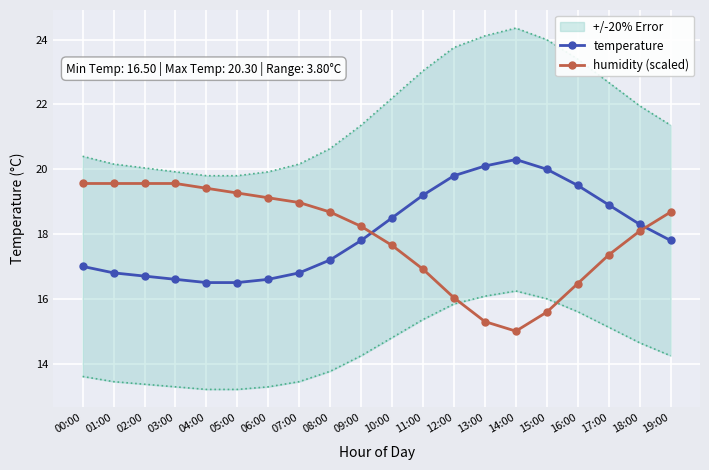

What is the difference between the humidity (scaled) values at 16:00 and 08:00?

2.2